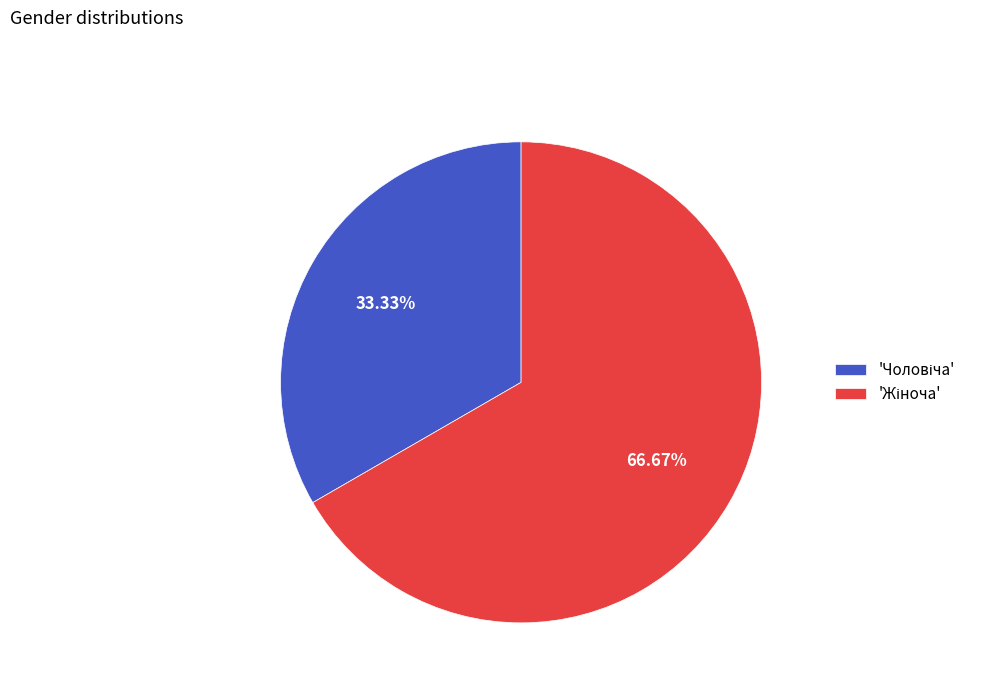

Is there any slice that represents more than half of the pie?

Yes